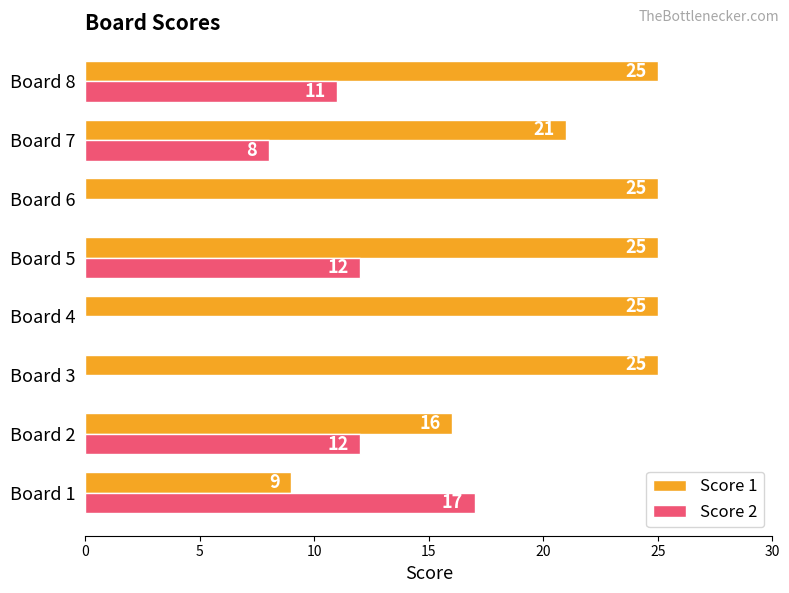

Which series has the largest total across all categories?

Score 1